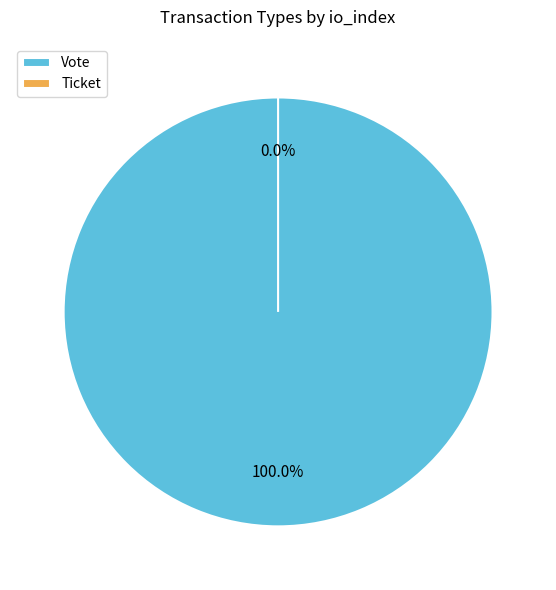

To the nearest percent, what is the difference between the Ticket and Vote slice percentages?

100%